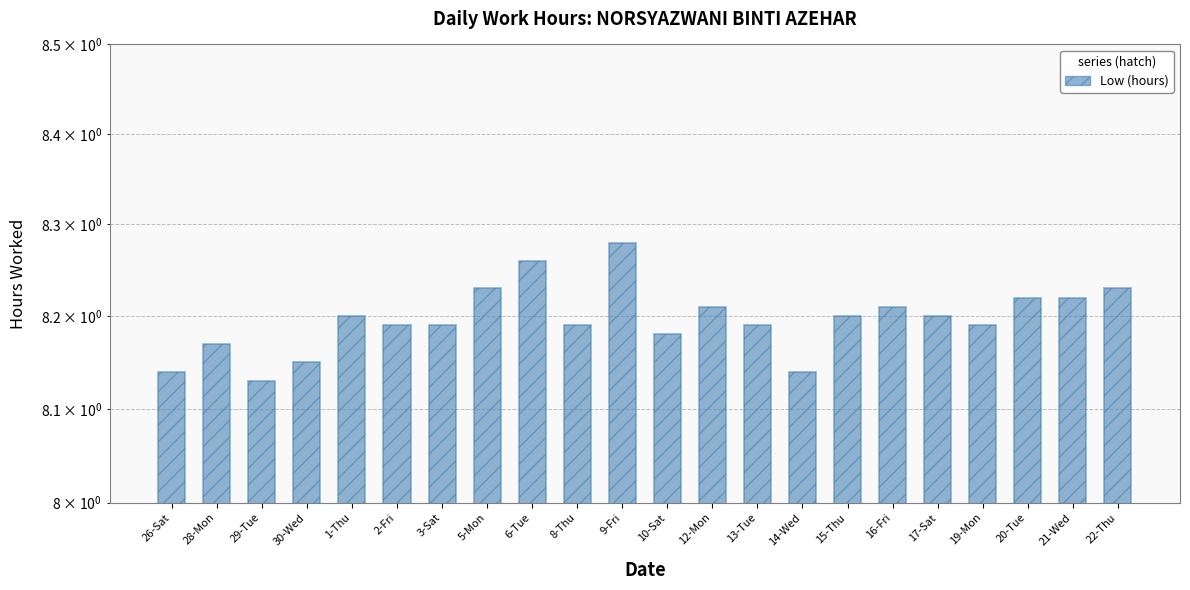

What is the change in value from 29-Tue to 9-Fri?

+0.1